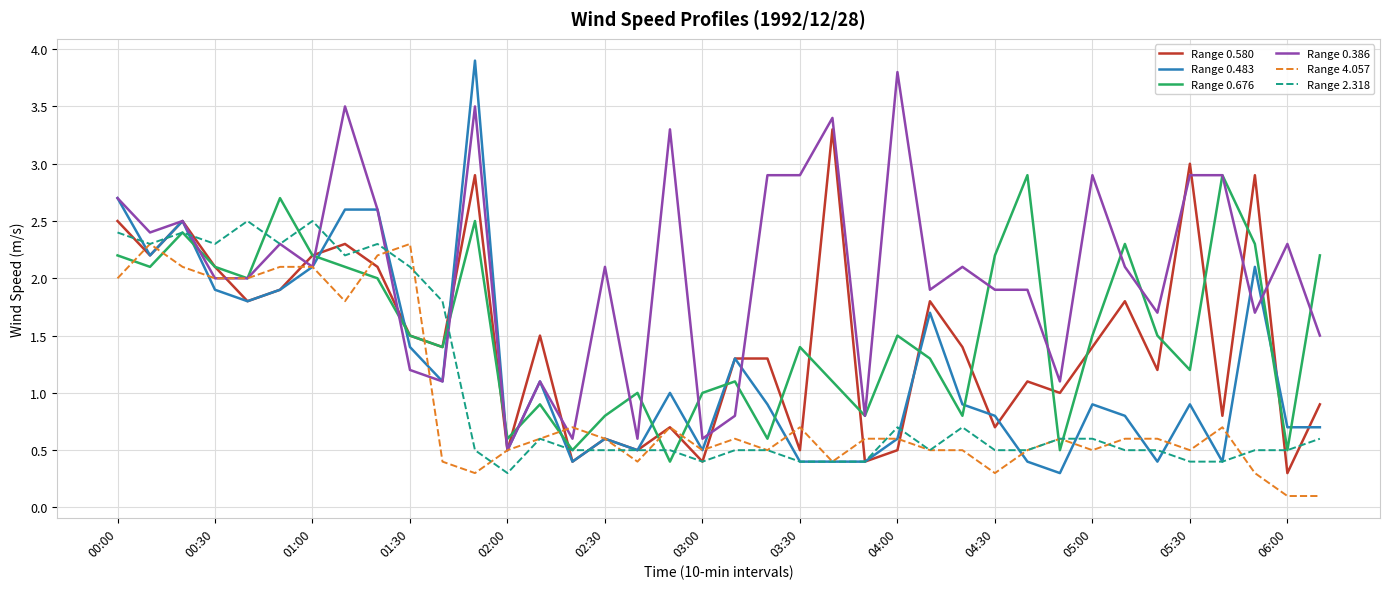

Which series has the largest total across all categories?

Range 0.386